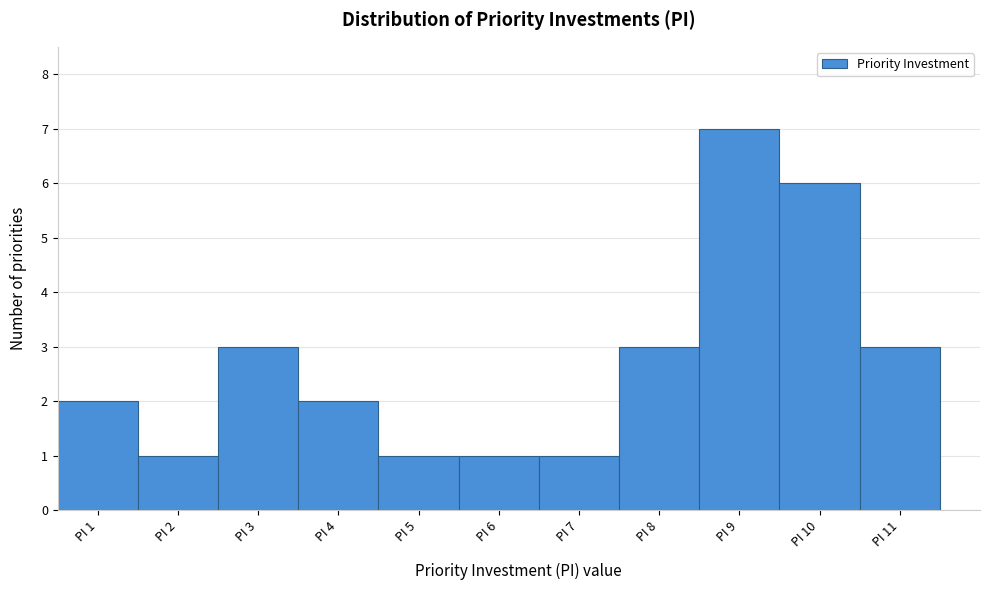

How tall is the bar that spans 10.5 to 11.5 on the x-axis? The values are not printed on the chart, so give them approximately, as read against the axis.

3